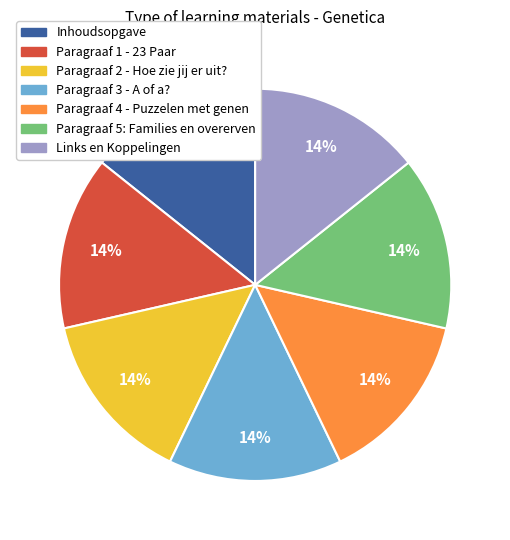

To the nearest percent, what is the average slice percentage?

14%